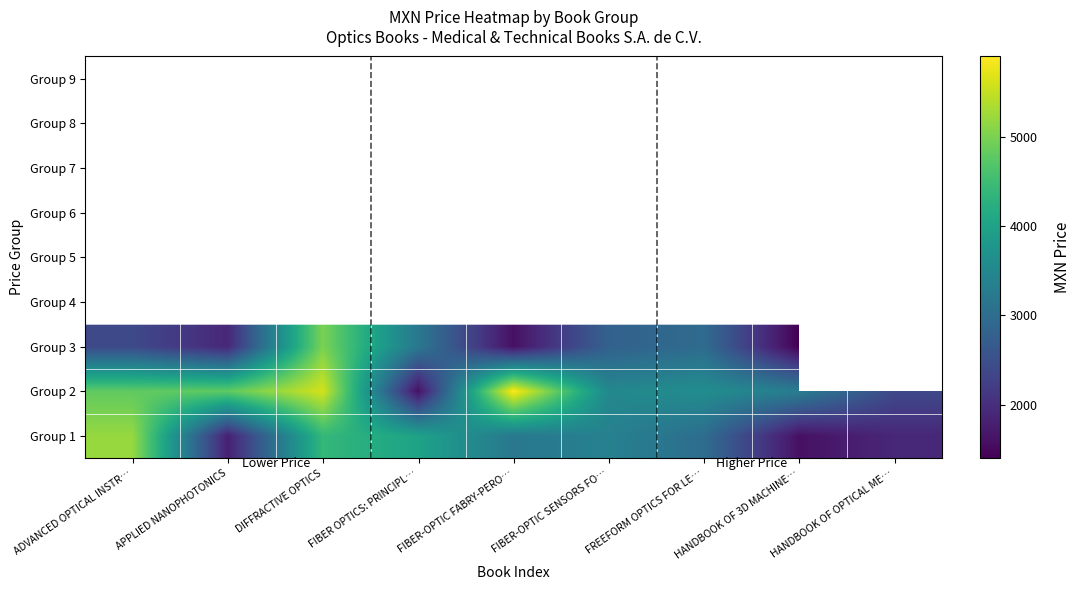

Where does the Group 3 series first go above 2800?

DIFFRACTIVE OPTICS